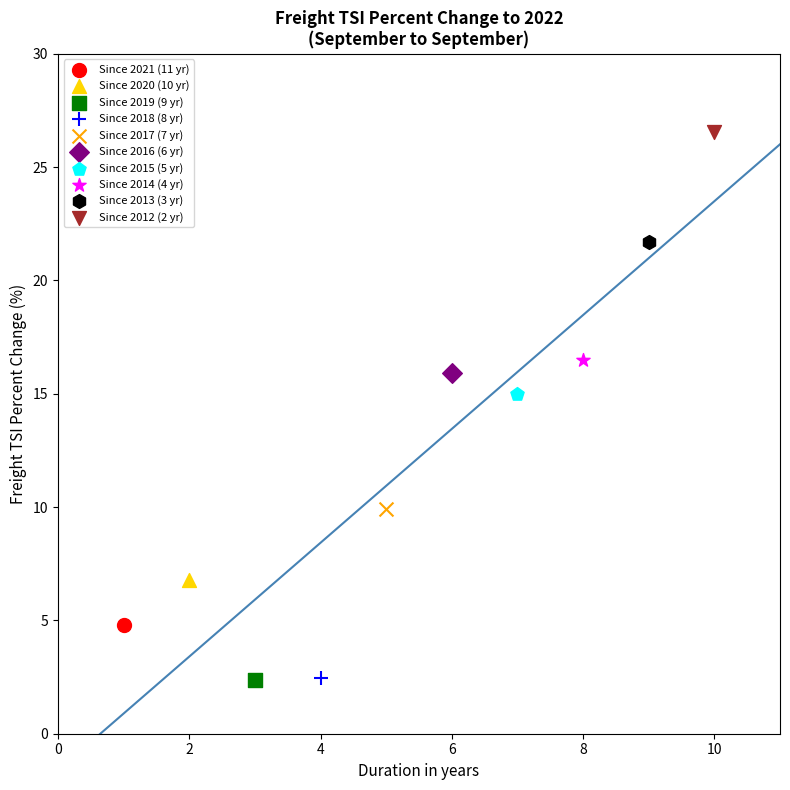

What are all the series names shown in the legend?

Since 2021 (11 yr), Since 2020 (10 yr), Since 2019 (9 yr), Since 2018 (8 yr), Since 2017 (7 yr), Since 2016 (6 yr), Since 2015 (5 yr), Since 2014 (4 yr), Since 2013 (3 yr), Since 2012 (2 yr)